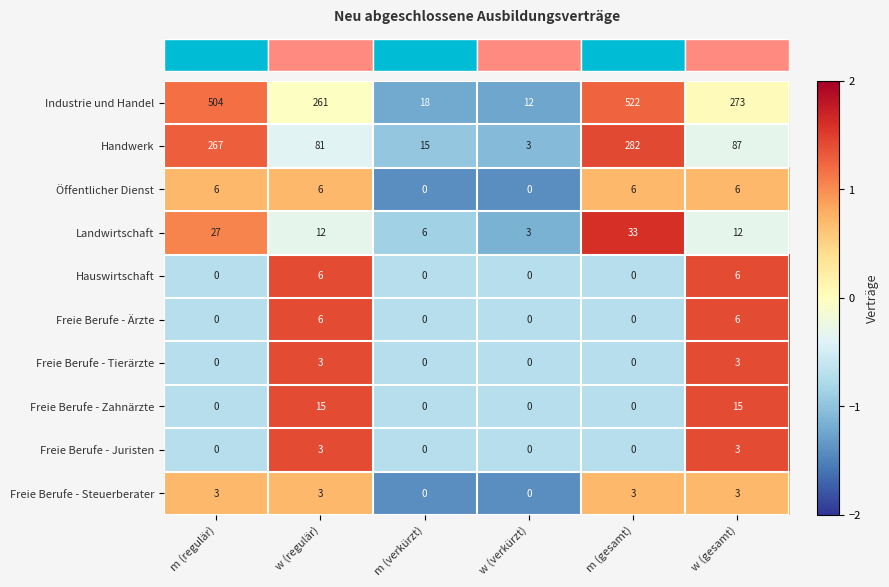

The value of Freie Berufe - Steuerberater at m (regulär) is 1. True or false?

False